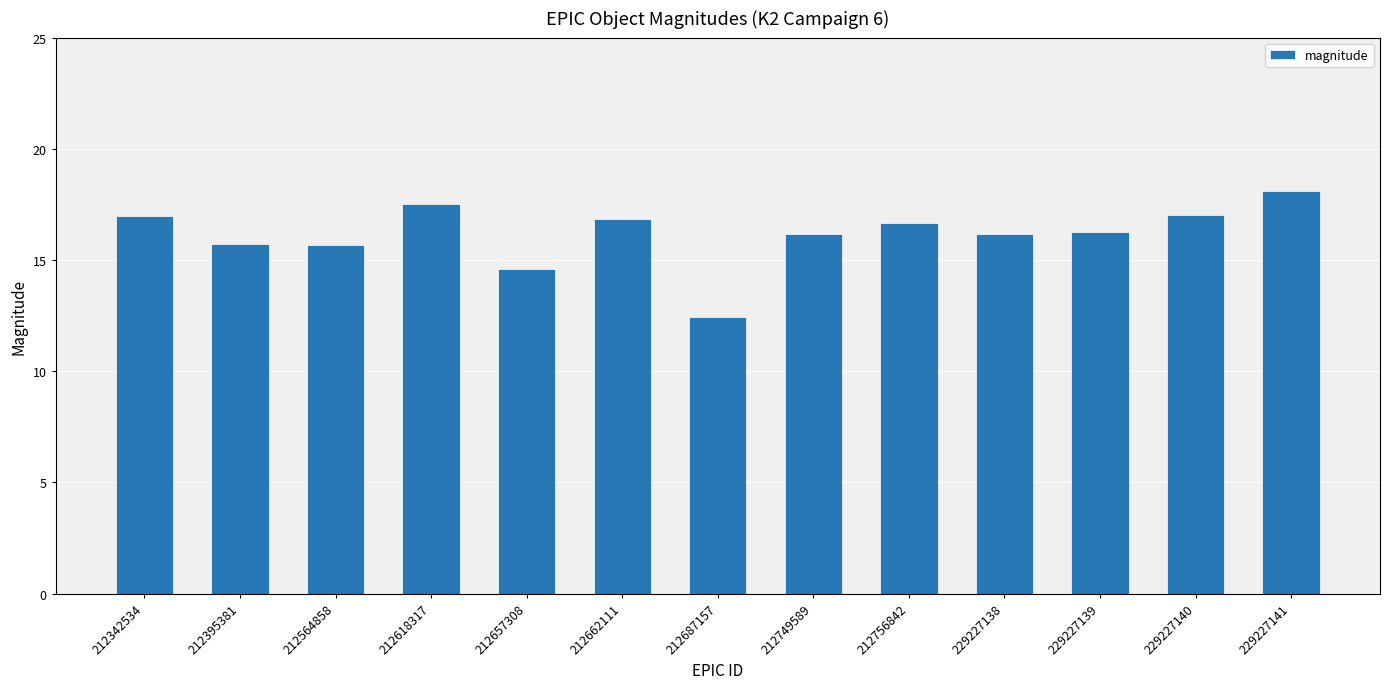

How many bars are there in total?

13